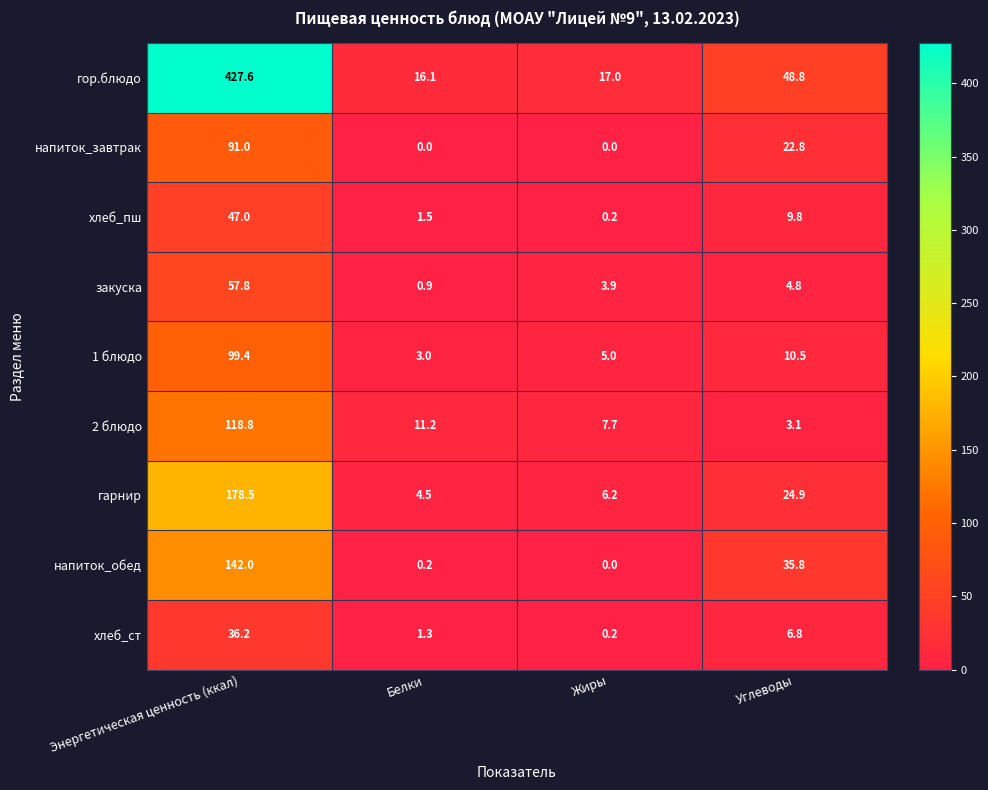

What is the maximum value shown in the chart?

427.6